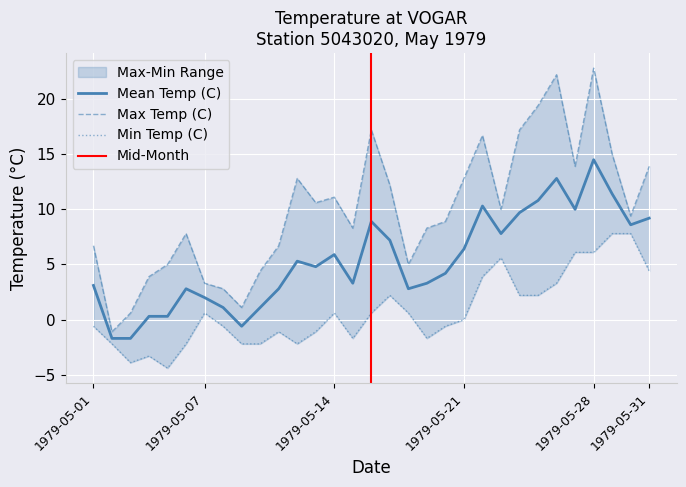

Where is the first local minimum for Max Temp (C)?

1979-05-02